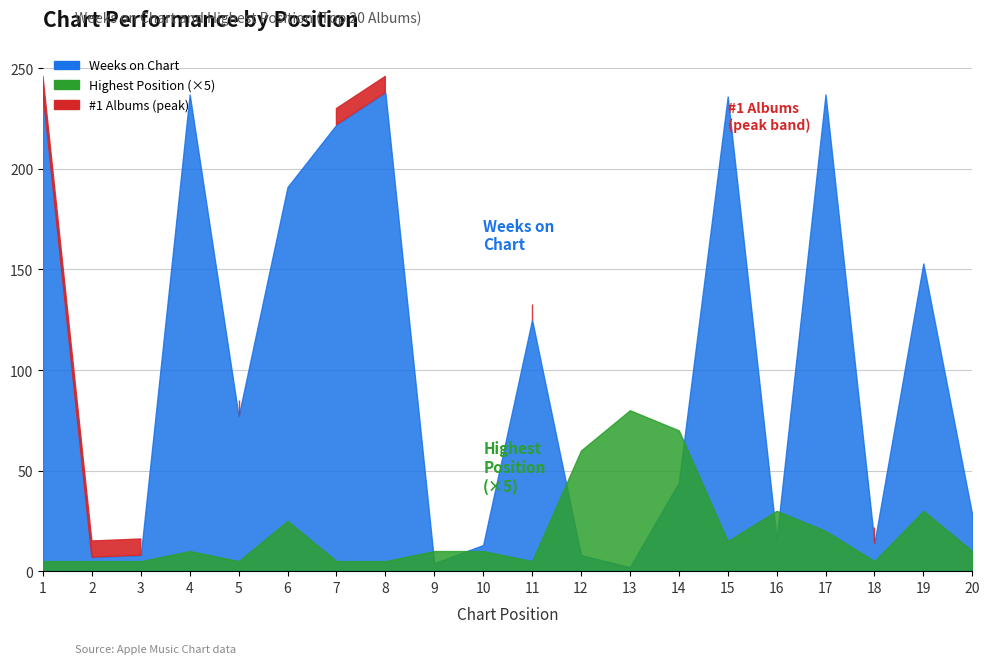

At which label does Weeks on Chart first exceed 77?

1